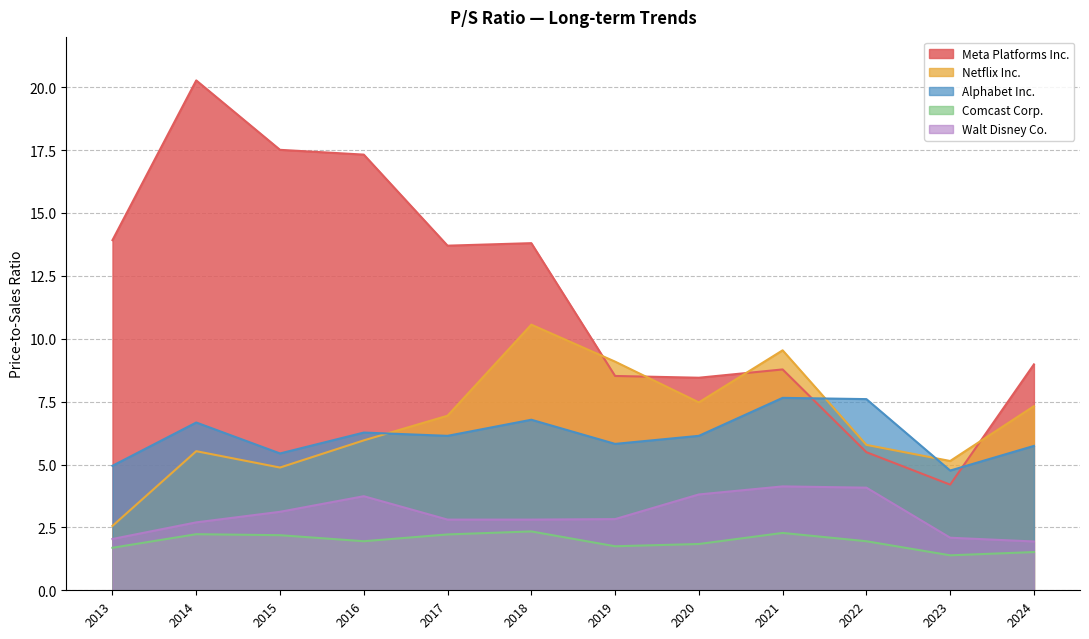

List the series in order of their peak value, lowest first.

Comcast Corp., Walt Disney Co., Alphabet Inc., Netflix Inc., Meta Platforms Inc.